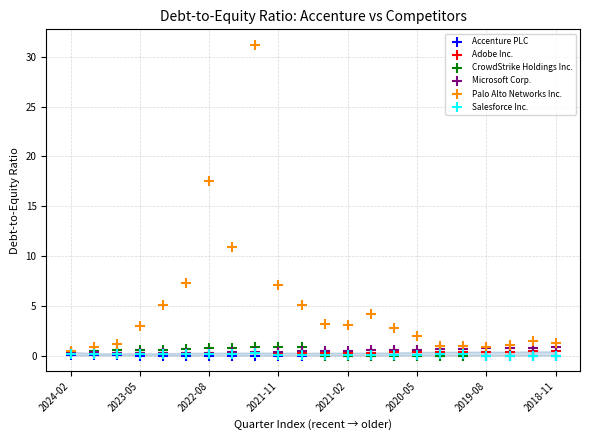

Which series has the largest Y range (max minus min)?

Palo Alto Networks Inc.